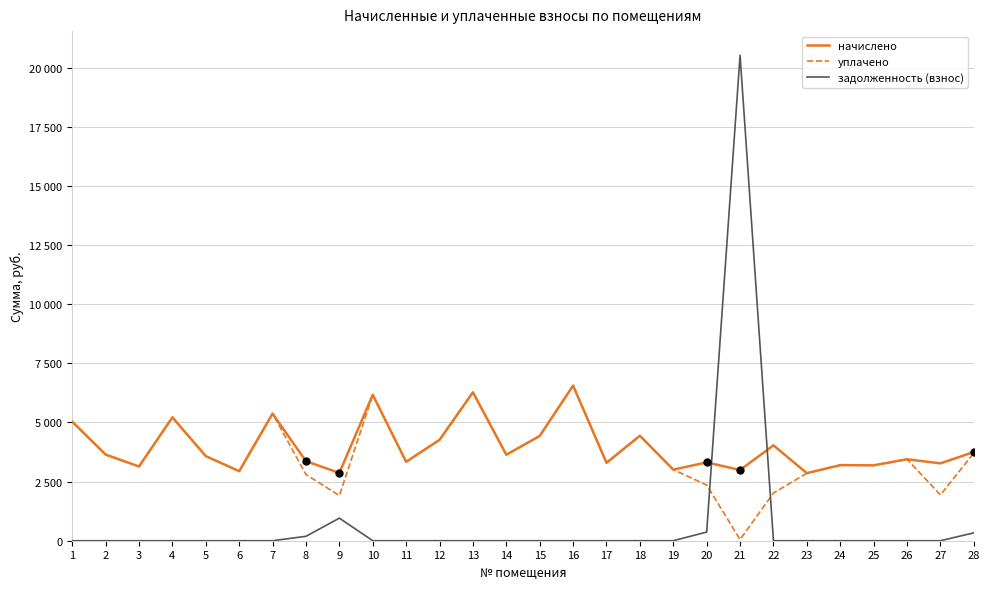

Rank the series at 1 from lowest to highest value.

задолженность (взнос), начислено, уплачено